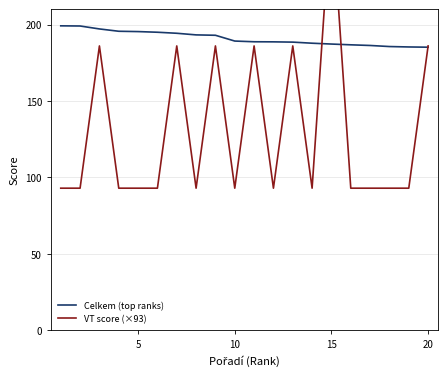

How many lines are shown in the chart?

2